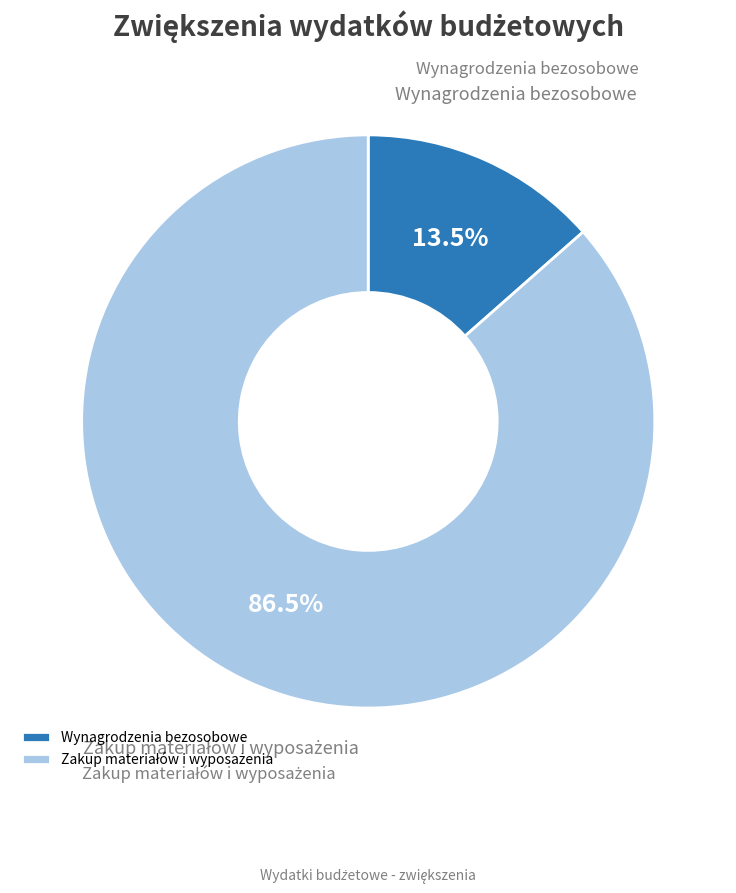

How many slices are in this pie chart?

2